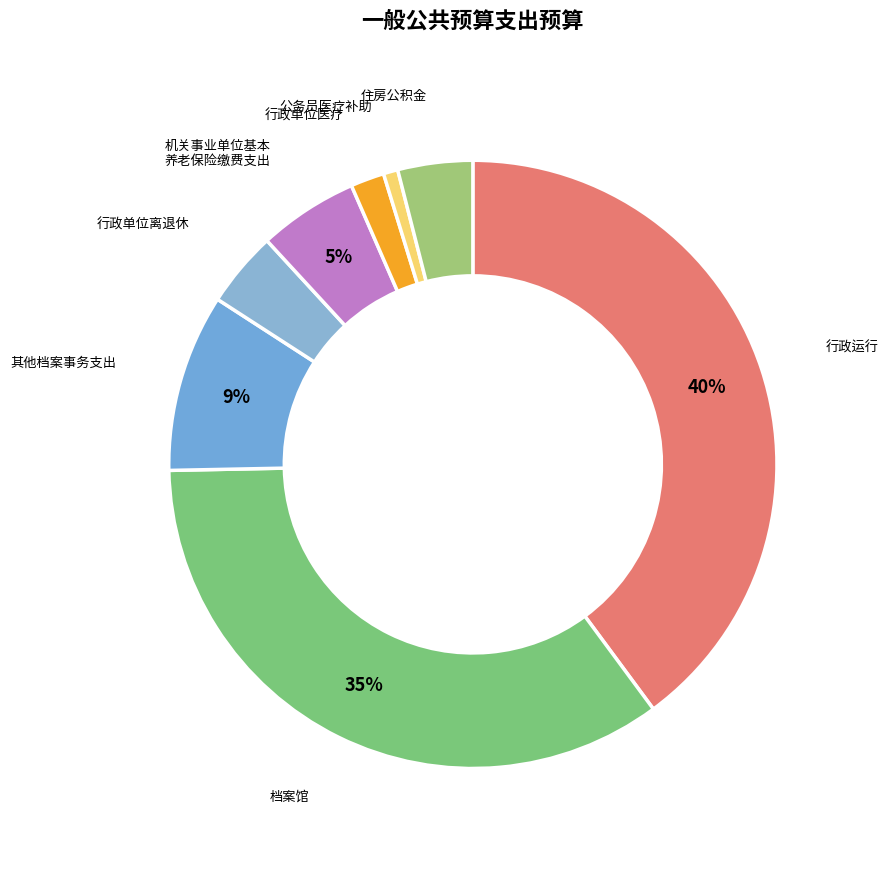

How many segments does this pie chart have?

8